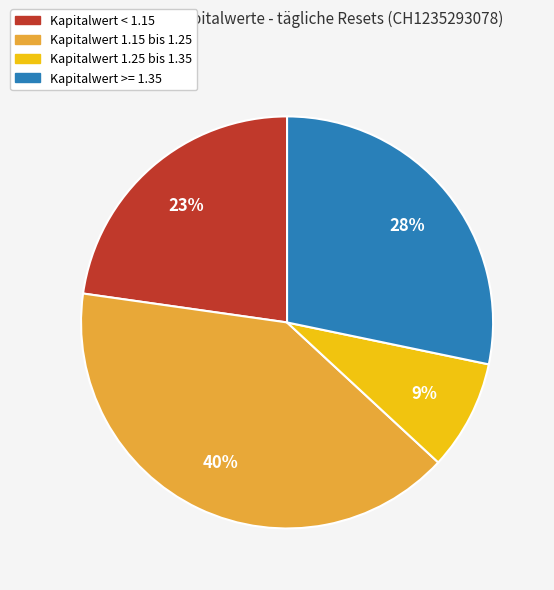

To the nearest percent, what is the average slice percentage?

25%